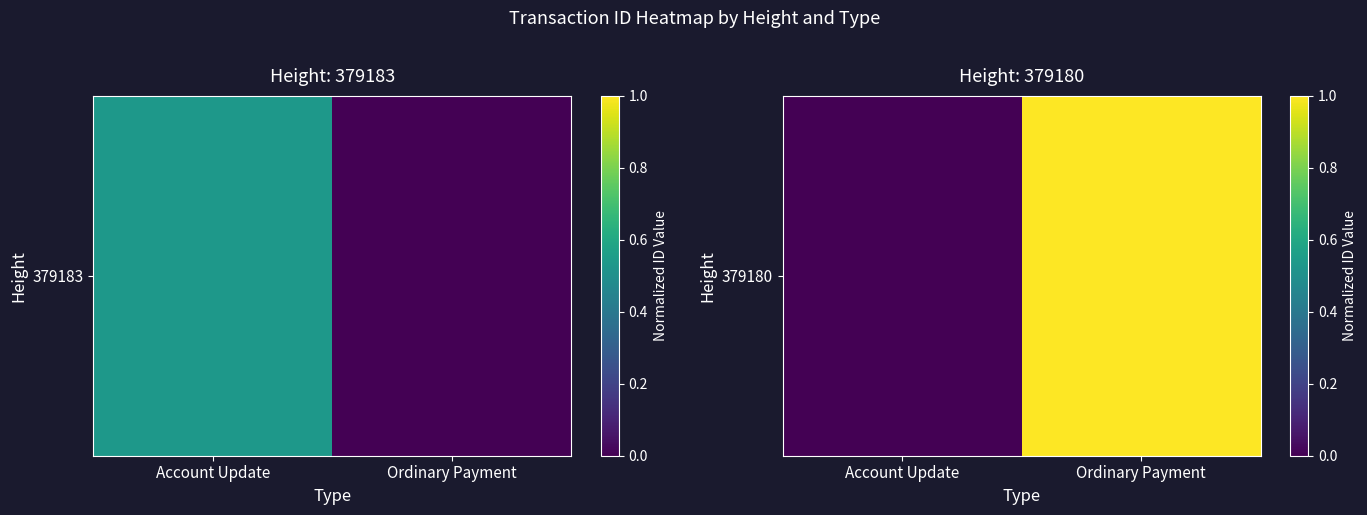

The value at Account Update is 0. True or false?

False